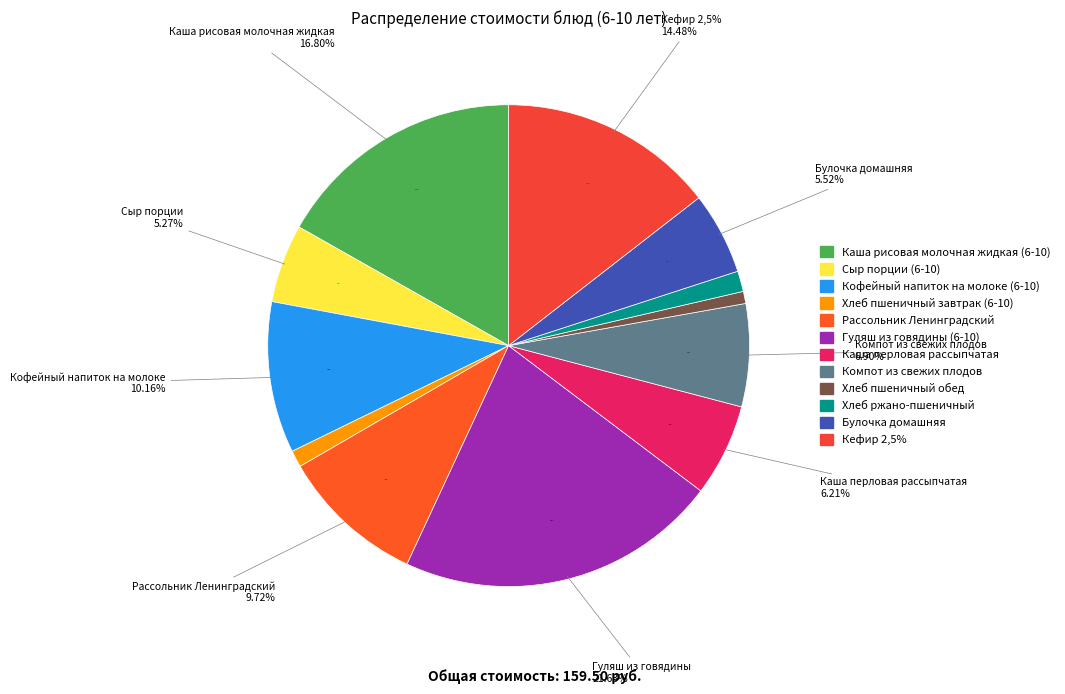

Is Рассольник Ленинградский the majority of the pie?

No